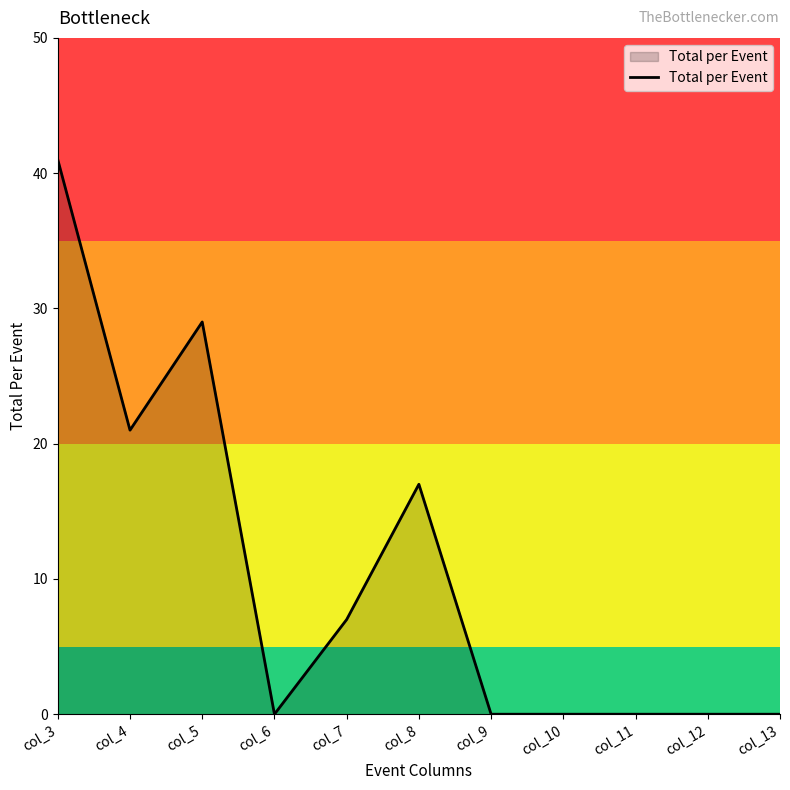

Reading right to left, list all the values displayed in this chart.

0	0	0	0	0	17	7	0	29	21	41